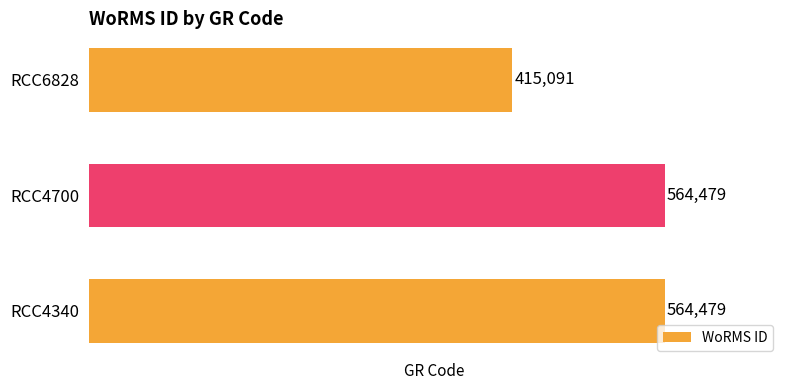

At which category does the chart reach its minimum across all series?

RCC6828